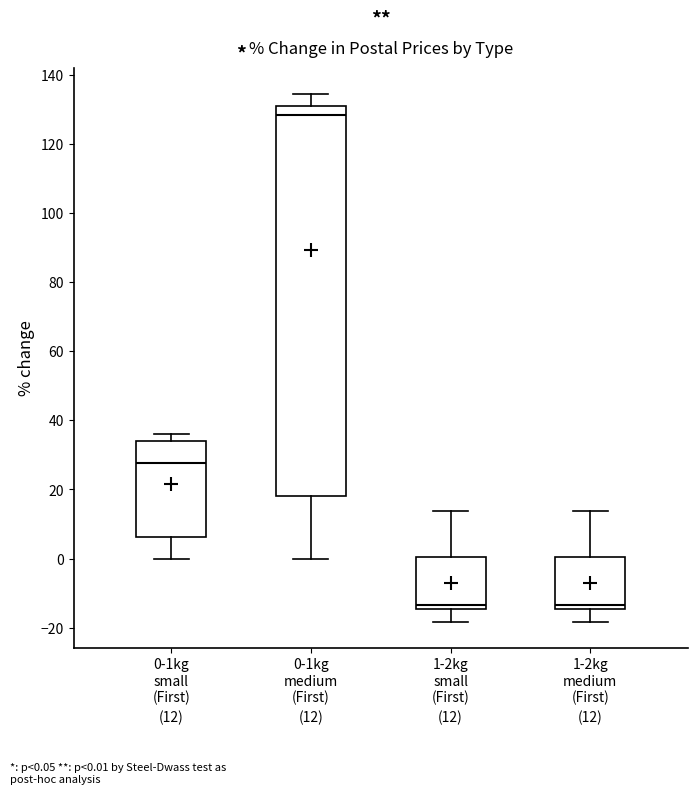

Comparing the boxes themselves (not the whiskers), which one is the tallest?

0-1kg medium (First)